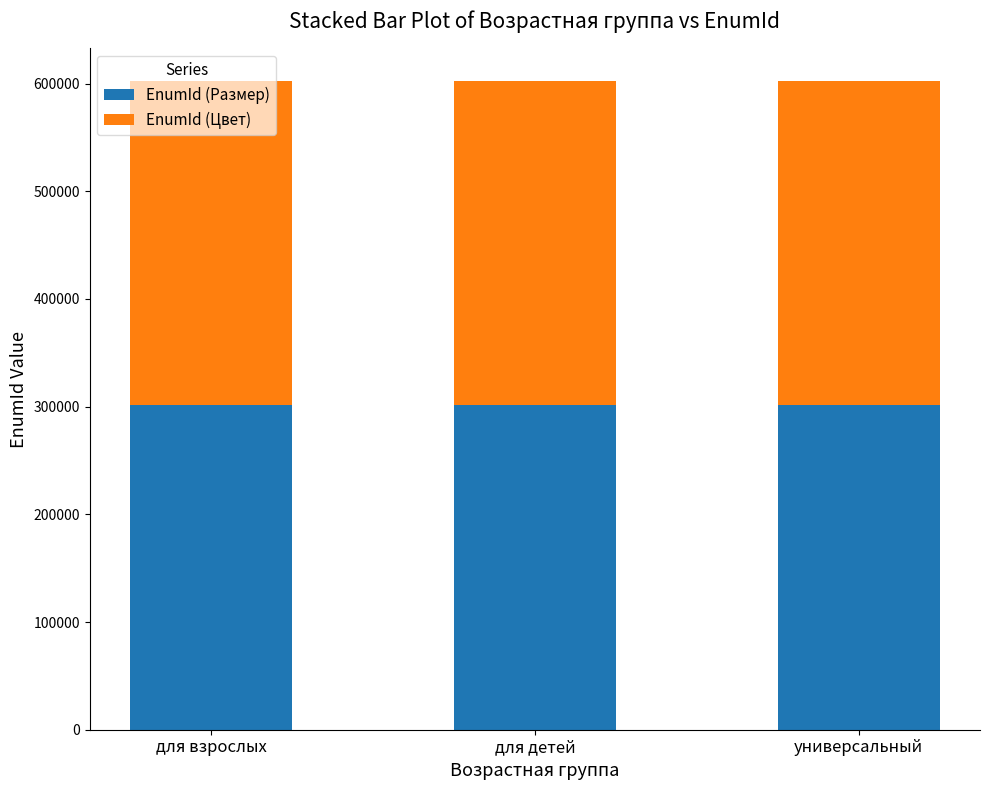

The value of EnumId (Размер) at для взрослых is 458264. True or false?

False